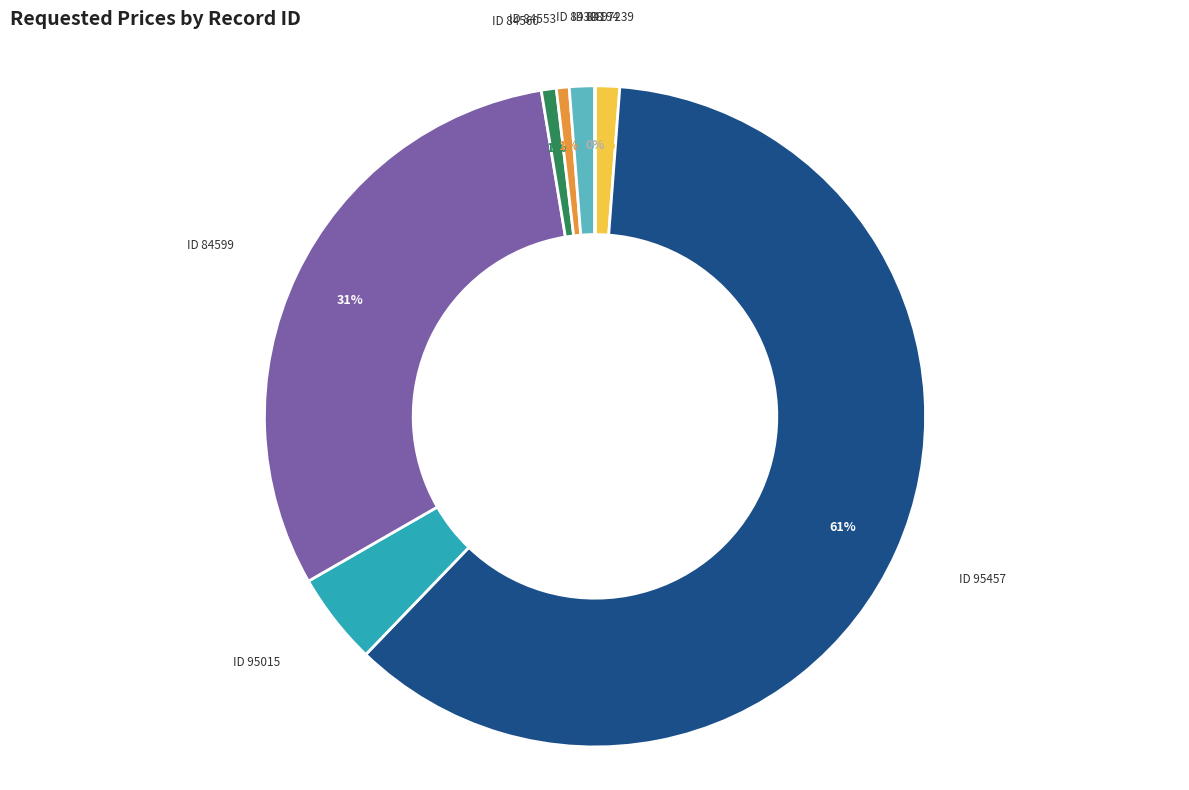

To the nearest percent, what is the average slice percentage?

12%